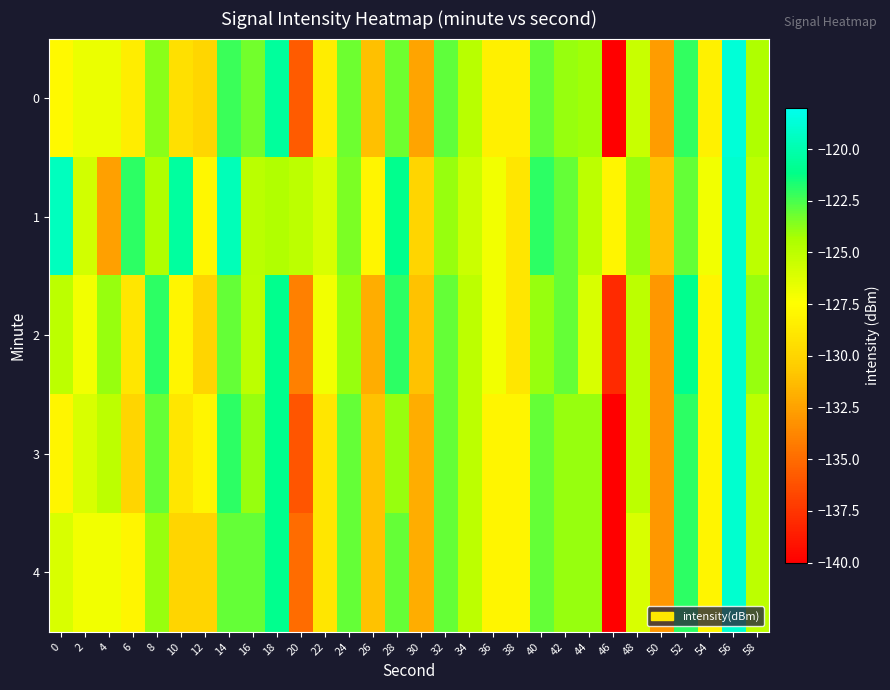

Between 8 and 38, which series saw the biggest shift?

2